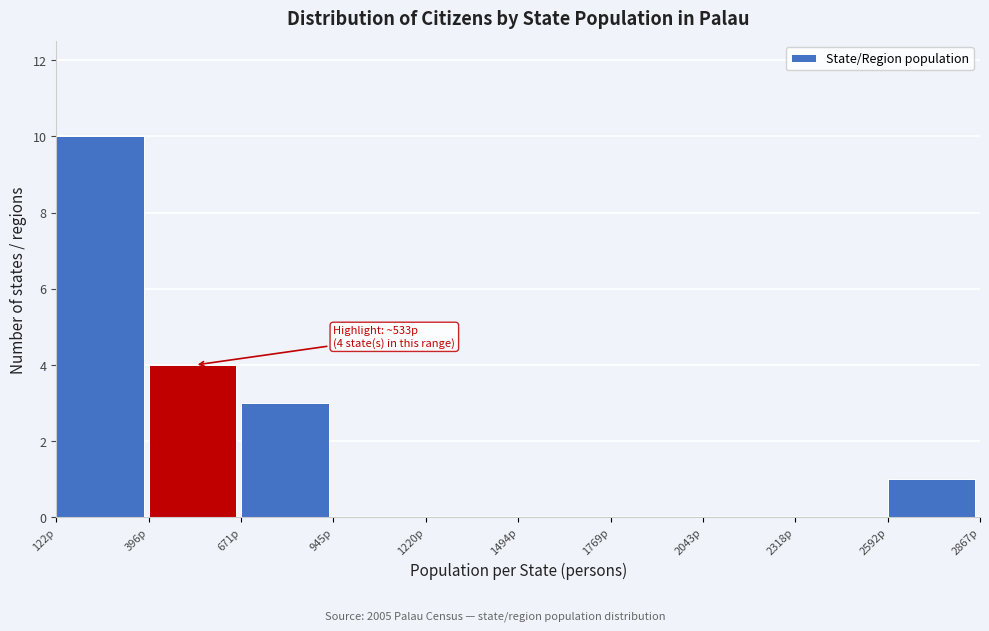

Which range on the x-axis has the tallest bar?

100 to 400